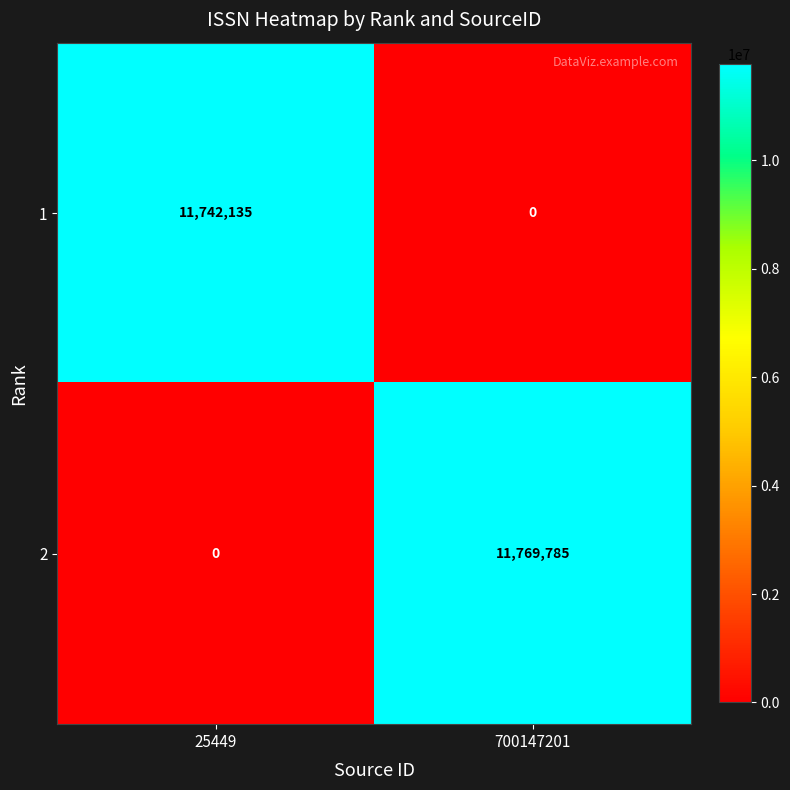

How many values in 1 are above zero?

1